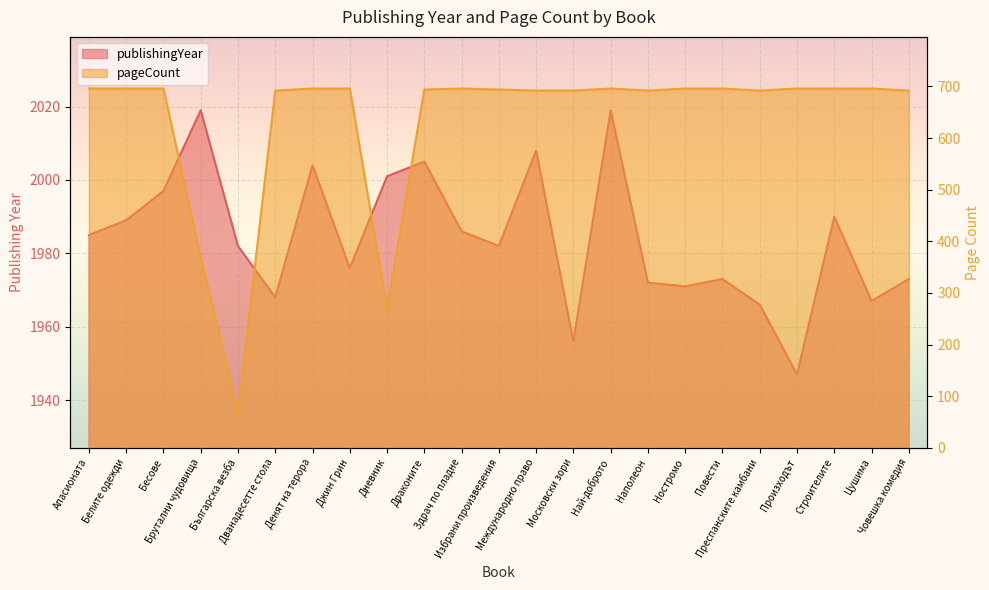

What is the total value across all series at Произходът?

2643